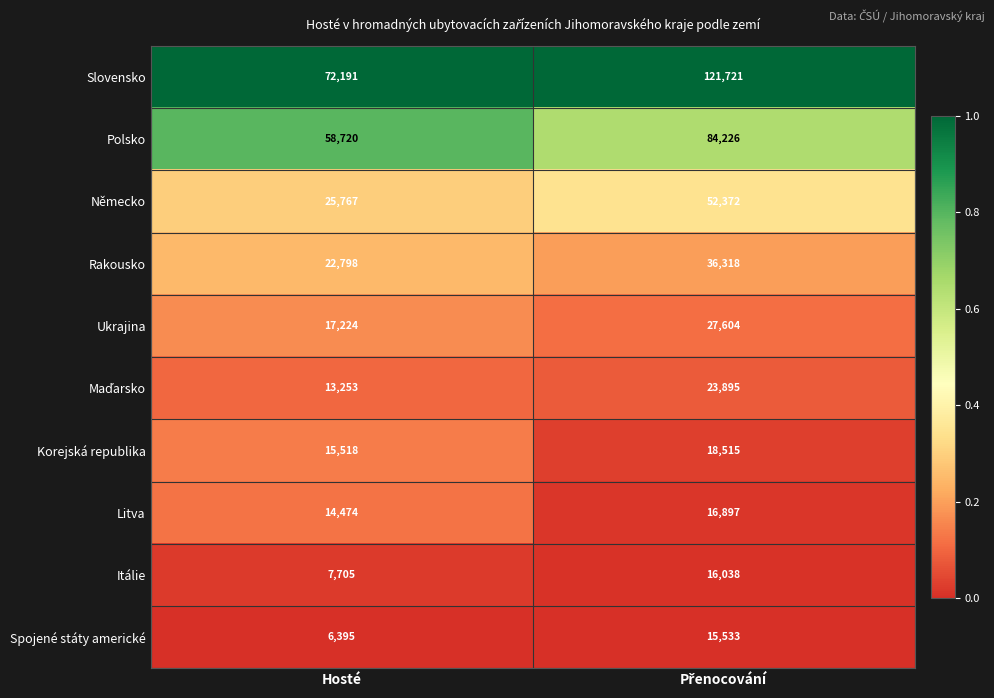

Which series has the largest total across all categories?

Slovensko